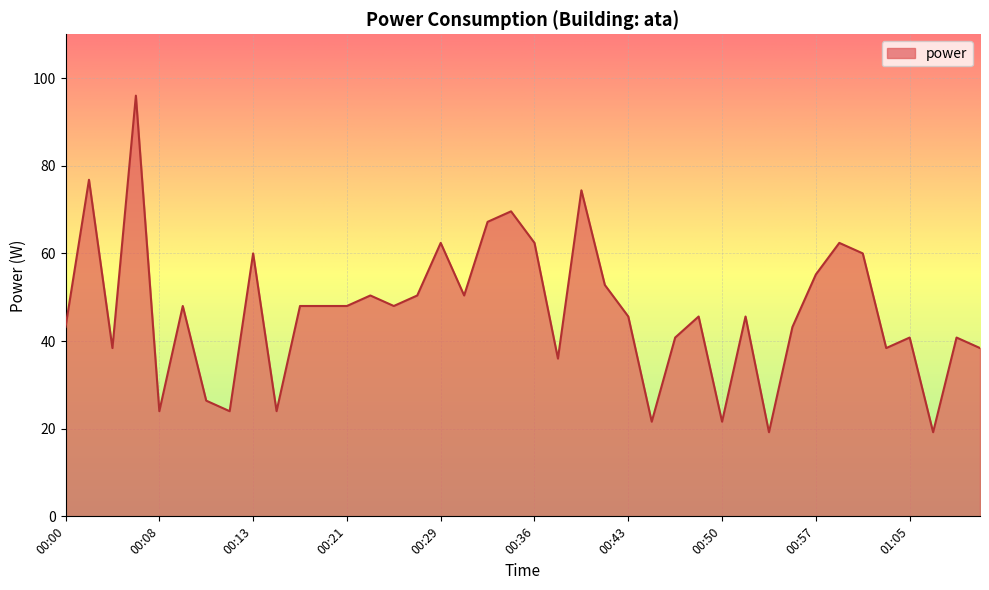

What is the minimum value shown in the chart?

19.2